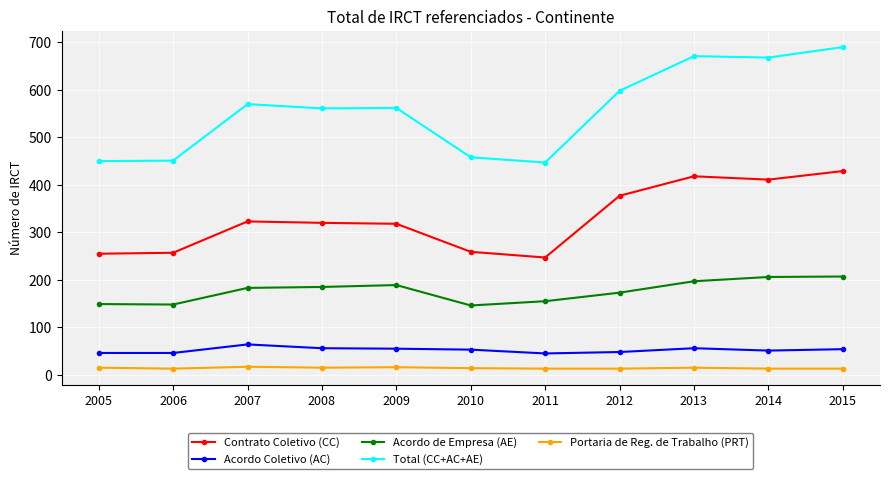

What are all the series names shown in the legend?

Contrato Coletivo (CC), Acordo Coletivo (AC), Acordo de Empresa (AE), Total (CC+AC+AE), Portaria de Reg. de Trabalho (PRT)